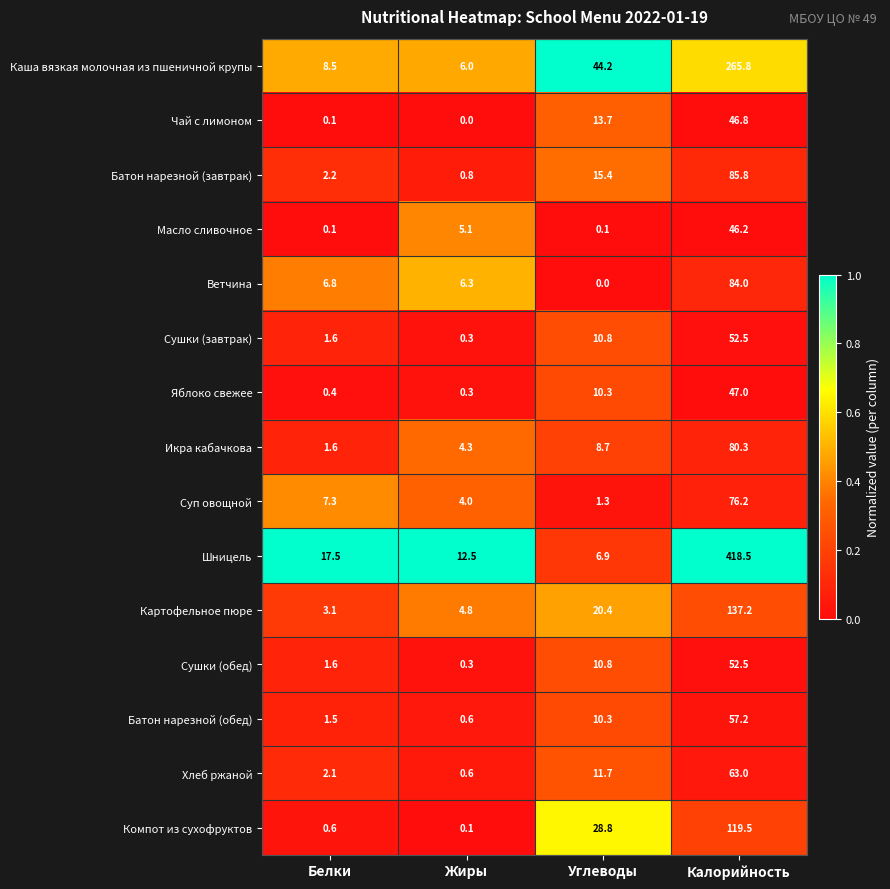

Rank the categories by Батон нарезной (завтрак) value from highest to lowest.

Калорийность, Углеводы, Белки, Жиры